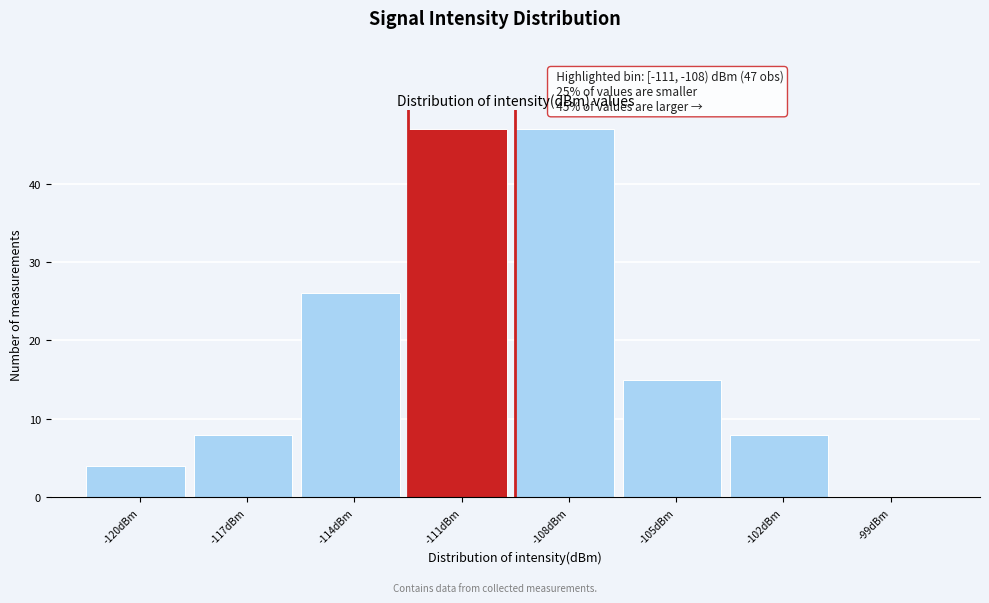

Reading right to left, transcribe all the data shown in this chart.

-99dBm=0	-102dBm=8	-105dBm=15	-108dBm=47	-111dBm=47	-114dBm=26	-117dBm=8	-120dBm=4